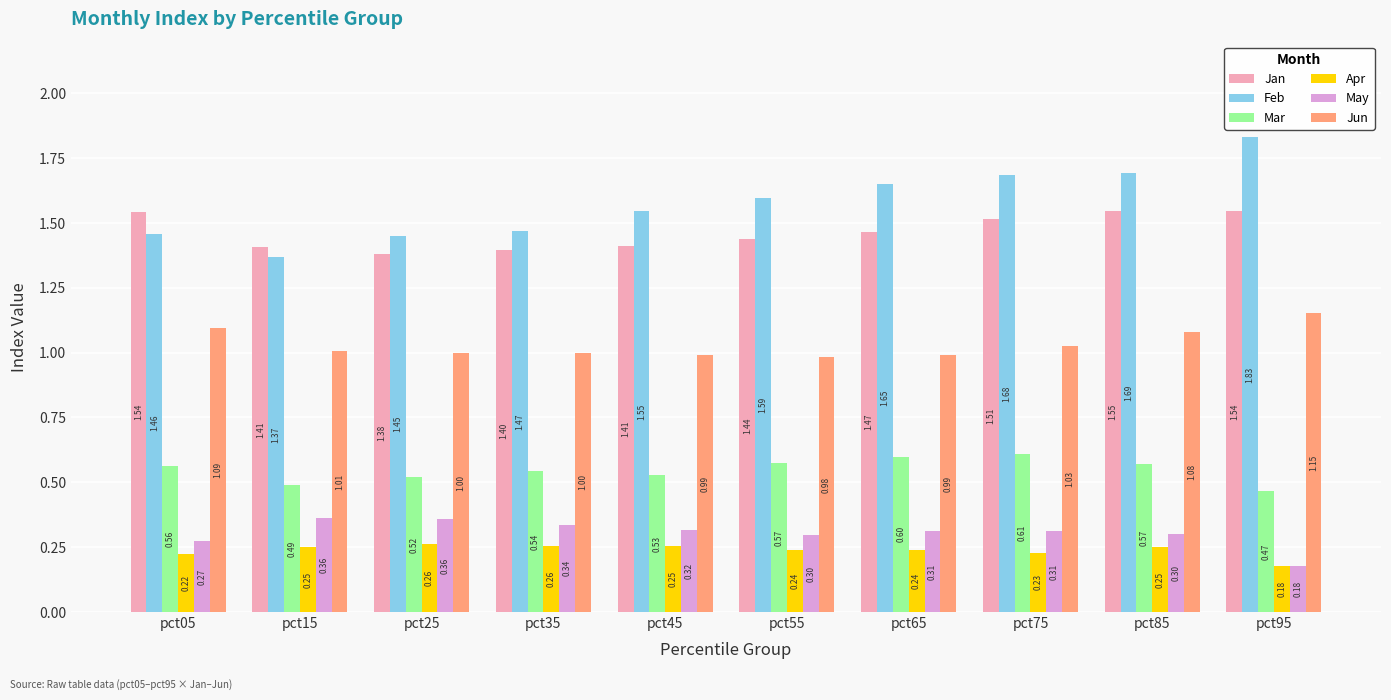

What is the total value across all series at pct65?

5.3